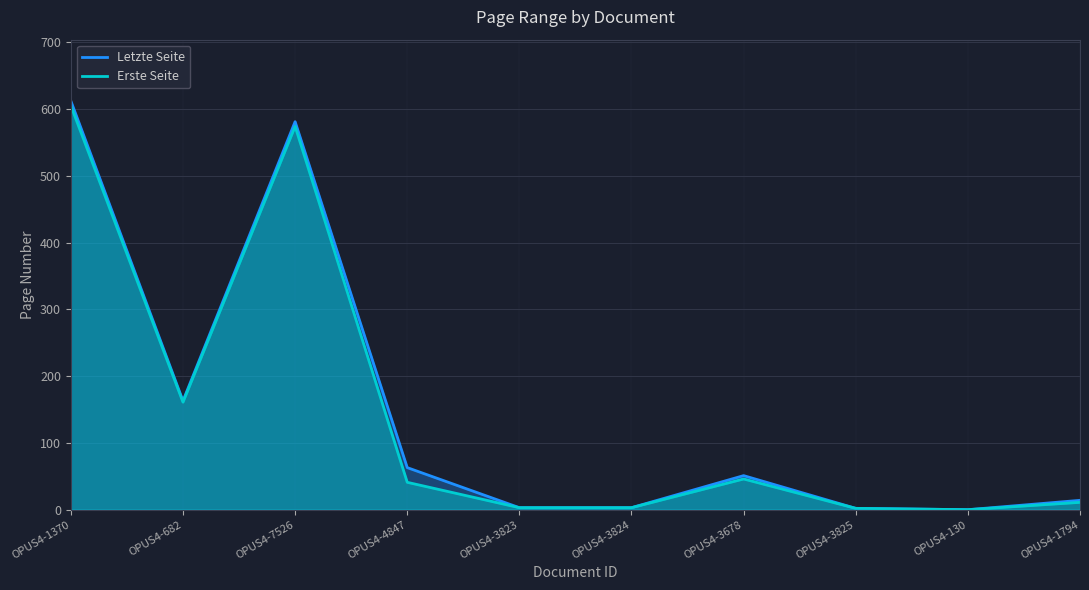

What are all the series names shown in the legend?

Letzte Seite, Erste Seite